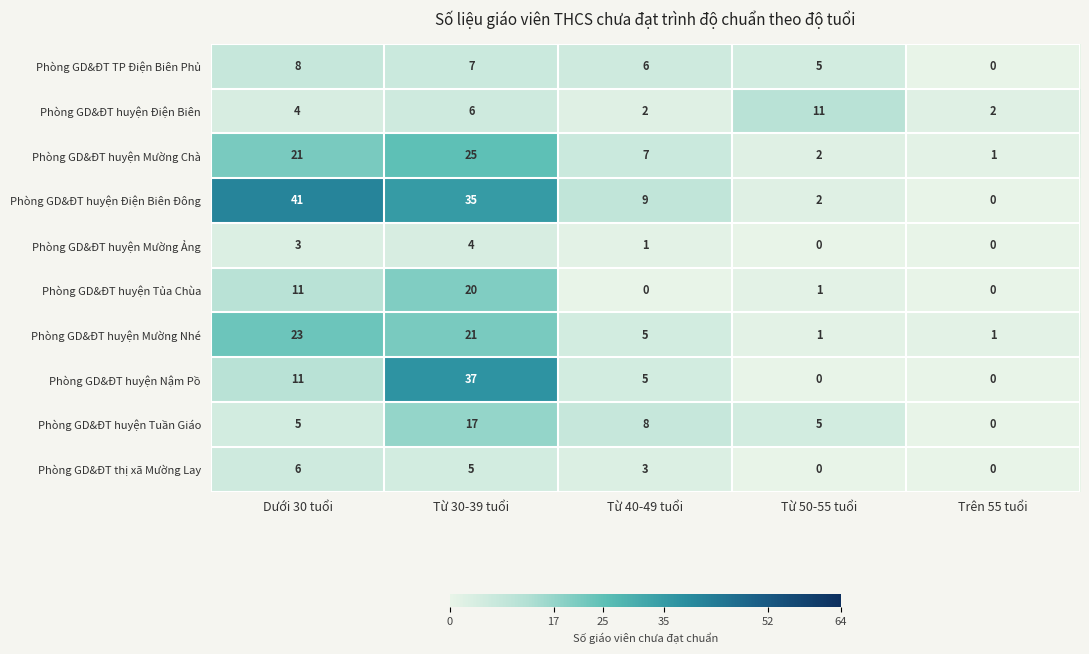

The Phòng GD&ĐT TP Điện Biên Phủ series shows 9 at Từ 40-49 tuổi. True or false?

False